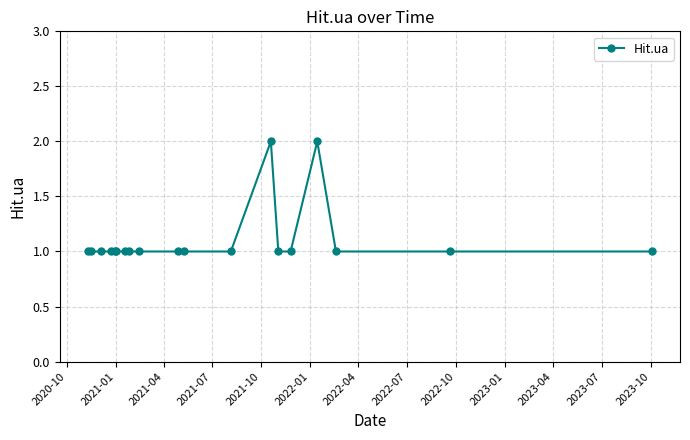

True or false: there are more than 1 points higher than both neighbors.

True